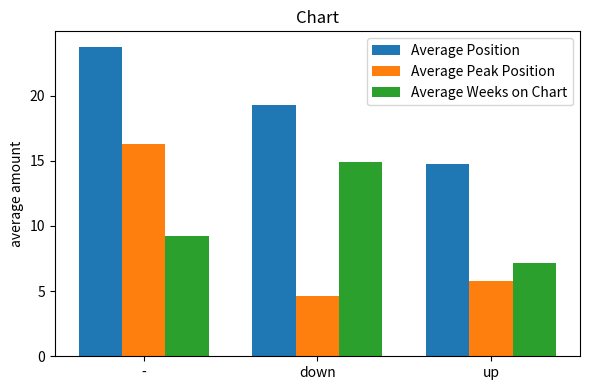

What is the sum of the Average Peak Position values at - and down?

20.9